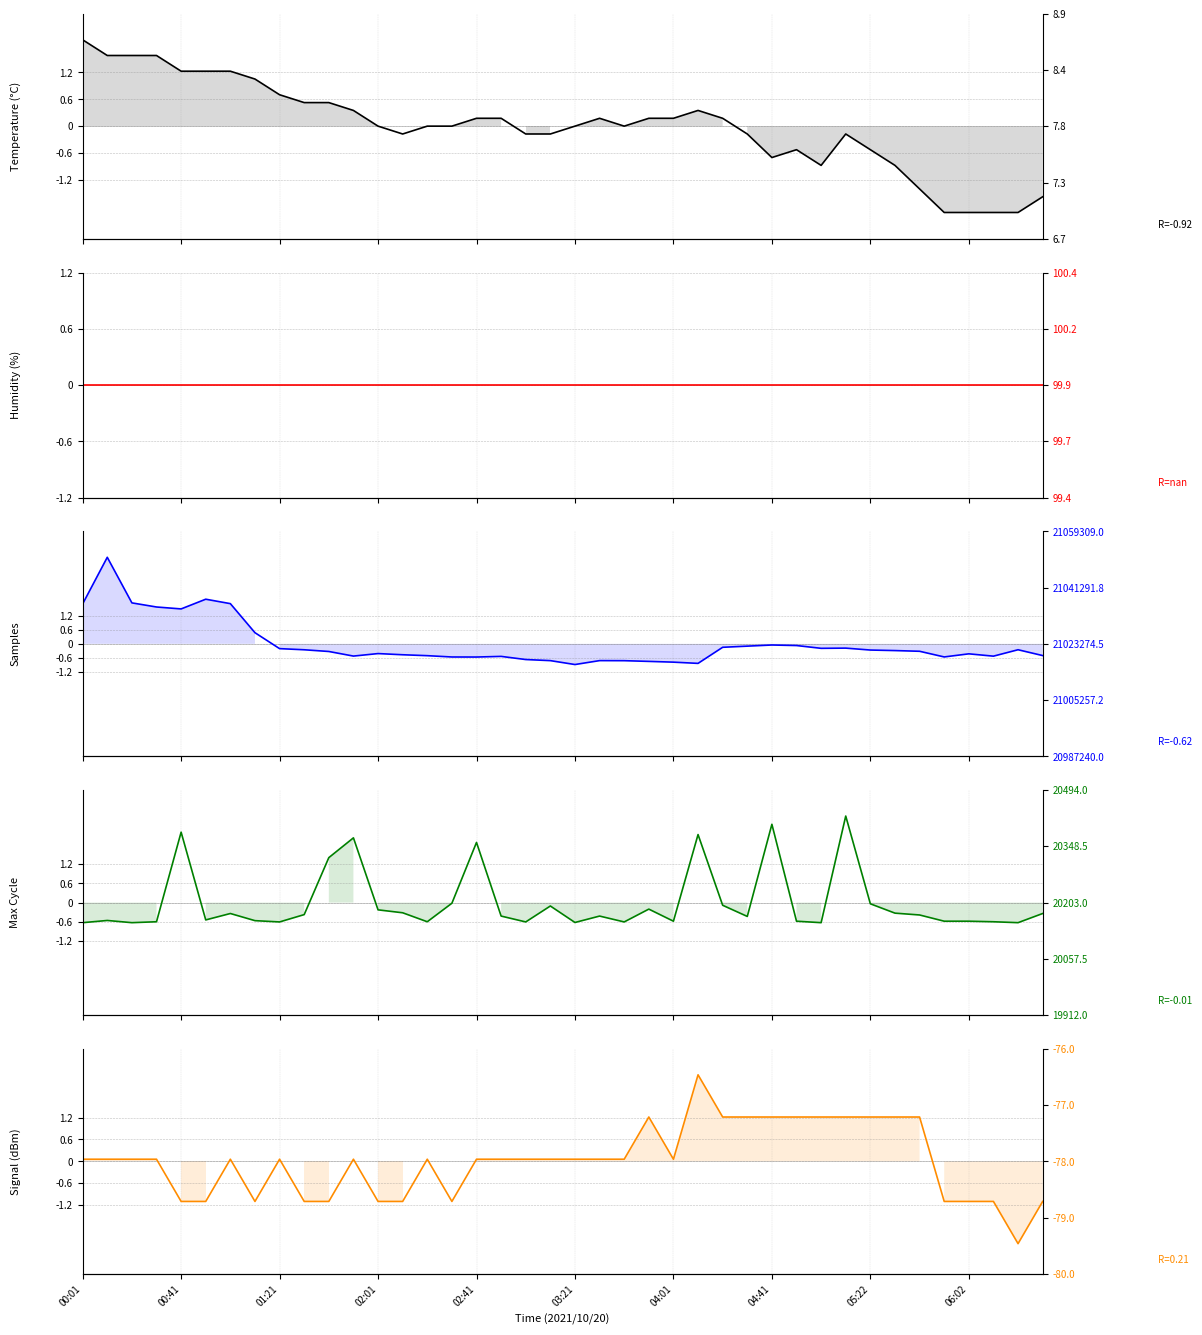

Is the value of Signal at 00:41 greater than the value of Temp at 04:41?

No